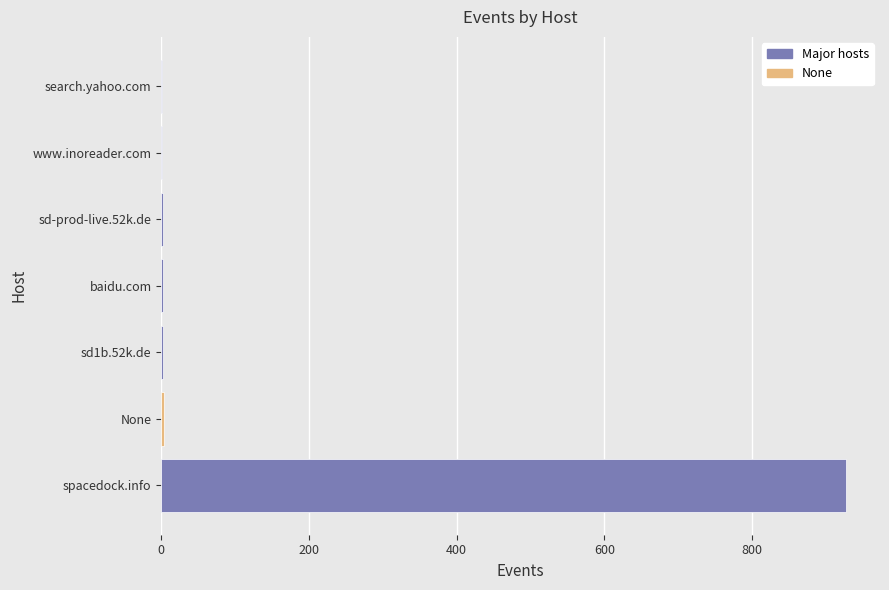

Which has a higher value, None or spacedock.info?

spacedock.info